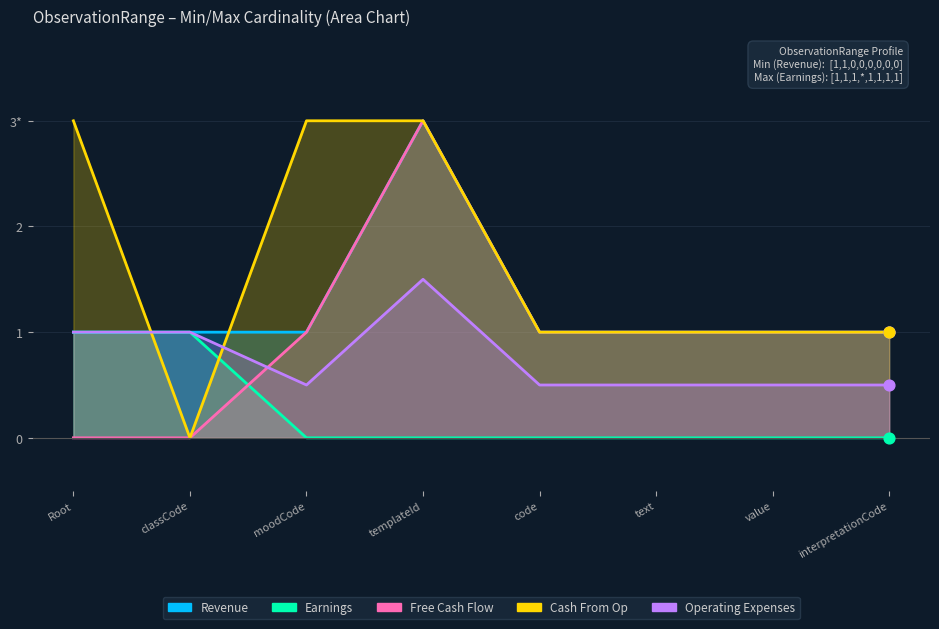

Which series has the largest total across all categories?

Cash From Op